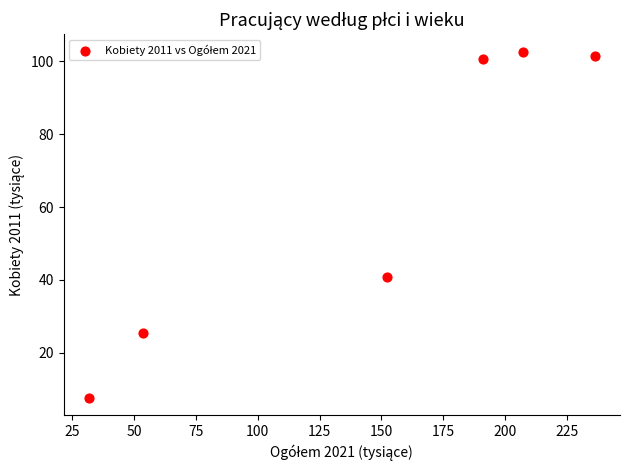

What Y value in the scatter plot is closest to 55?

40.8